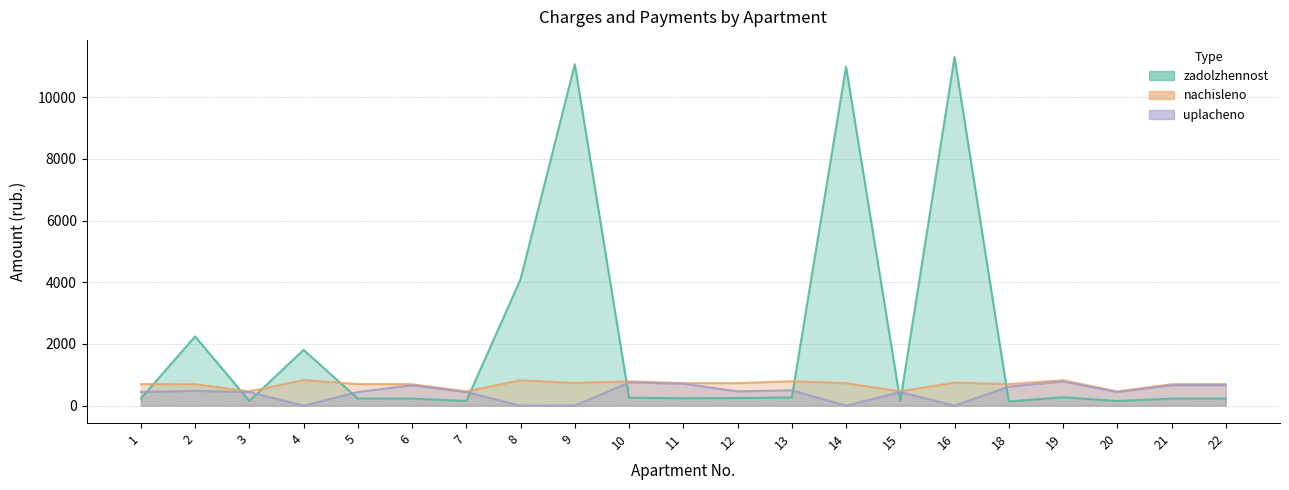

Rank the series by their average value, from highest to lowest.

zadolzhennost, nachisleno, uplacheno